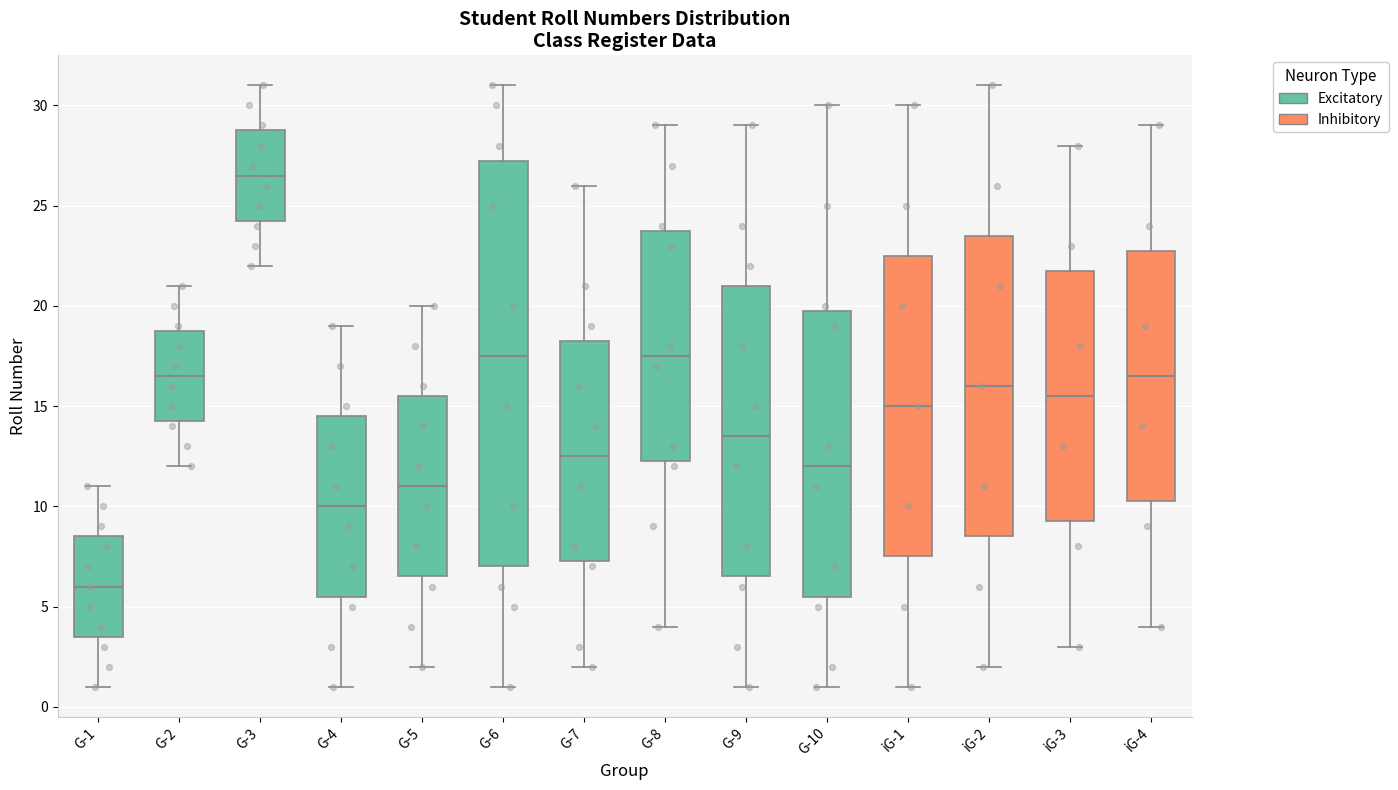

Reading left to right, transcribe this box plot: for each box, give where its median line is, the range the box spans, and where its two whiskers end, as read against the y-axis. The values are not printed on the chart, so give them approximately, as read against the axis.

G-1: median 6.0, box 3.5 to 8.5, whiskers 1.0 to 11.0
G-2: median 16.5, box 14.5 to 19.0, whiskers 12.0 to 21.0
G-3: median 26.5, box 24.5 to 29.0, whiskers 22.0 to 31.0
G-4: median 10.0, box 5.5 to 14.5, whiskers 1.0 to 19.0
G-5: median 11.0, box 6.5 to 15.5, whiskers 2.0 to 20.0
G-6: median 17.5, box 7.0 to 27.5, whiskers 1.0 to 31.0
G-7: median 12.5, box 7.5 to 18.5, whiskers 2.0 to 26.0
G-8: median 17.5, box 12.5 to 24.0, whiskers 4.0 to 29.0
G-9: median 13.5, box 6.5 to 21.0, whiskers 1.0 to 29.0
G-10: median 12.0, box 5.5 to 20.0, whiskers 1.0 to 30.0
iG-1: median 15.0, box 7.5 to 22.5, whiskers 1.0 to 30.0
iG-2: median 16.0, box 8.5 to 23.5, whiskers 2.0 to 31.0
iG-3: median 15.5, box 9.5 to 22.0, whiskers 3.0 to 28.0
iG-4: median 16.5, box 10.5 to 23.0, whiskers 4.0 to 29.0